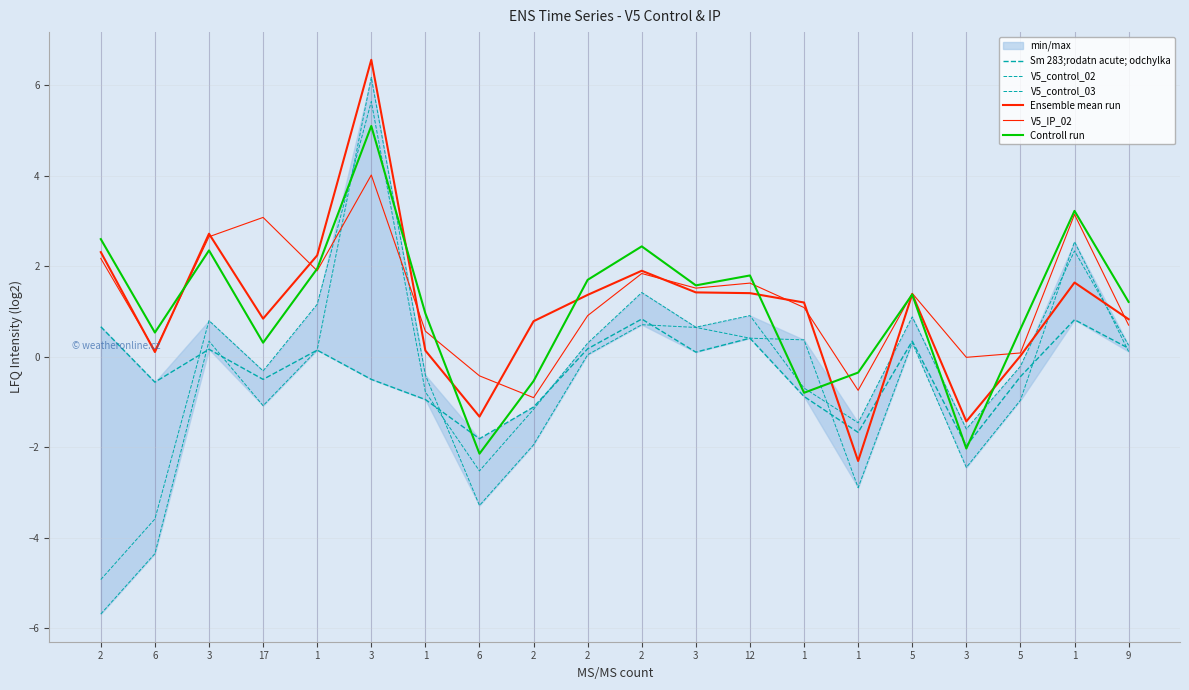

Is this an area chart (filled region under the line)?

No